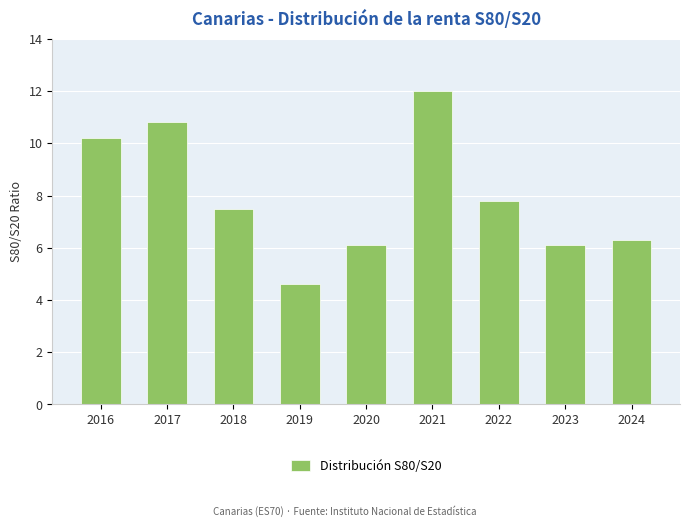

At which category does the chart reach its peak across all series?

2021